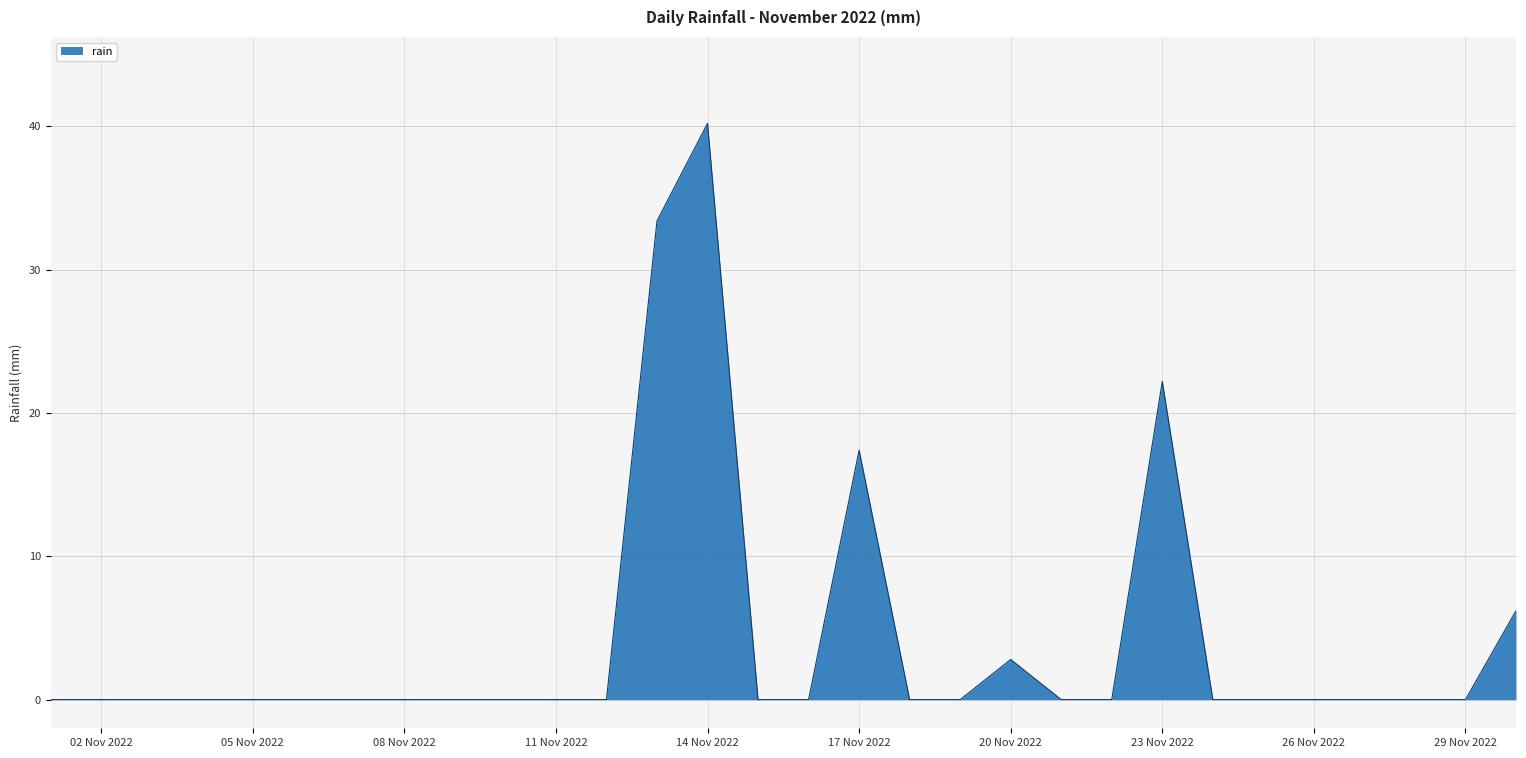

What is the difference between the maximum and minimum values?

40.2